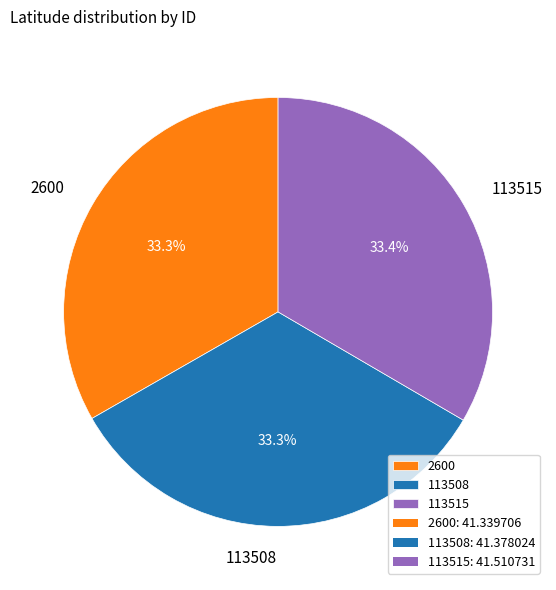

What is the ratio of the value at 113508 to the value at 2600?

1.0